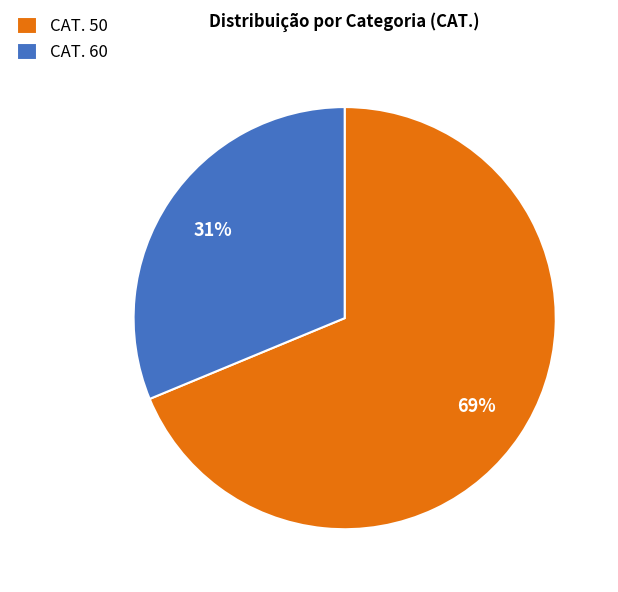

Rank the categories by value from lowest to highest.

CAT. 60, CAT. 50